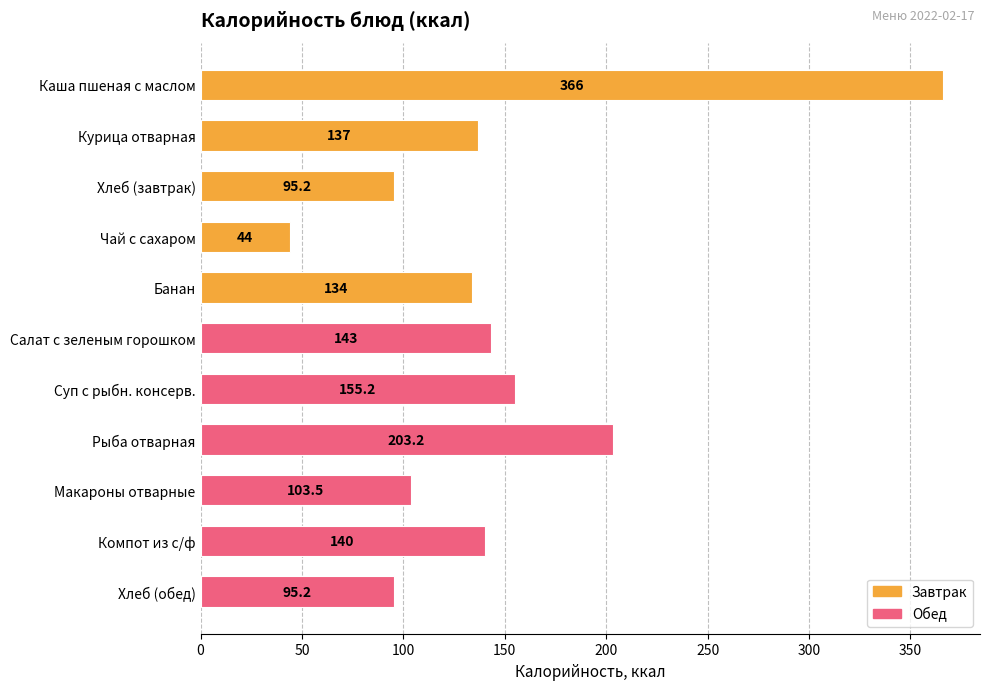

Is it true that the value at Хлеб (обед) is 57.4?

False